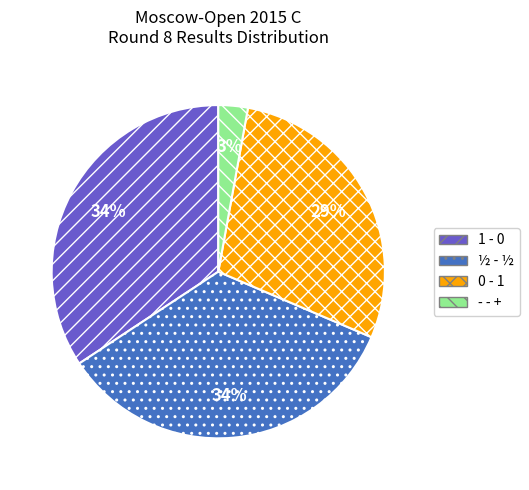

Combined, do - - + and 1 - 0 account for over 50%?

No